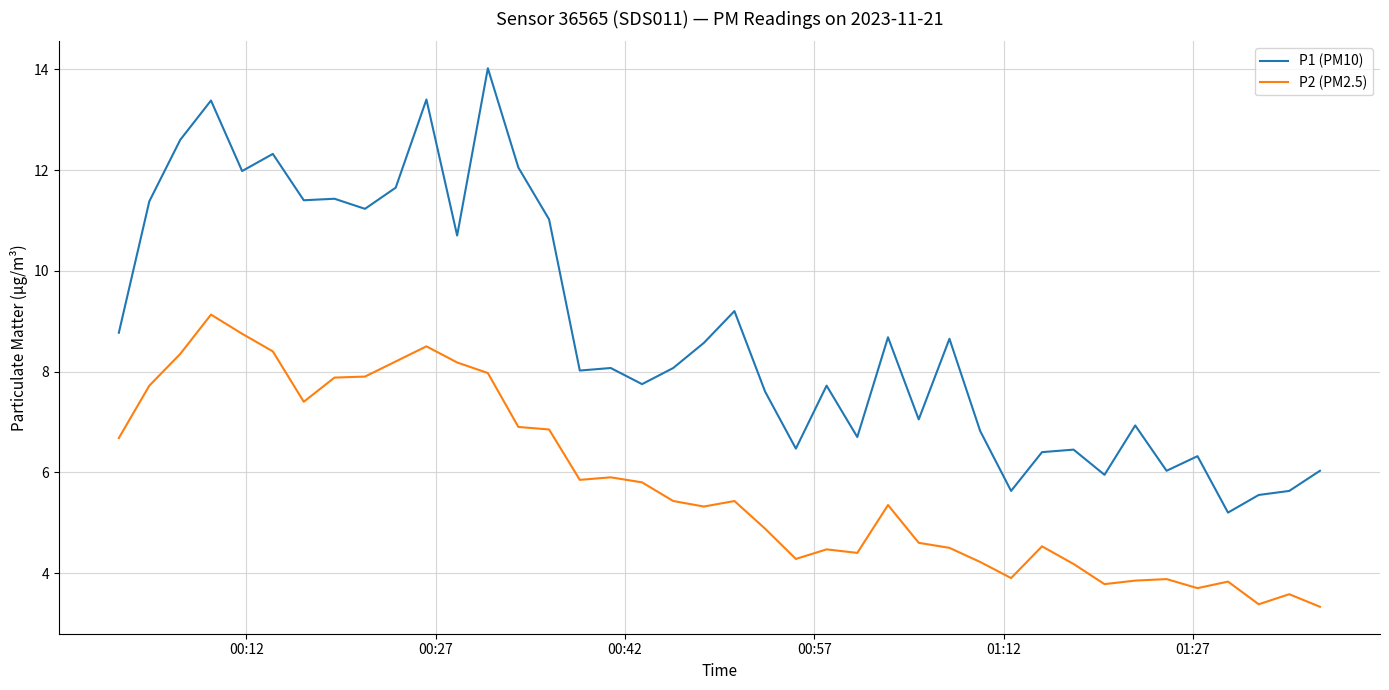

What is the difference between the second highest and minimum values in the P1 (PM10) series?

8.2